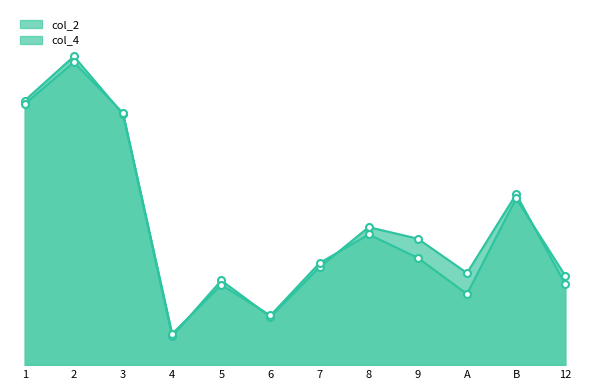

How many times do col_4 and col_2 cross each other?

5